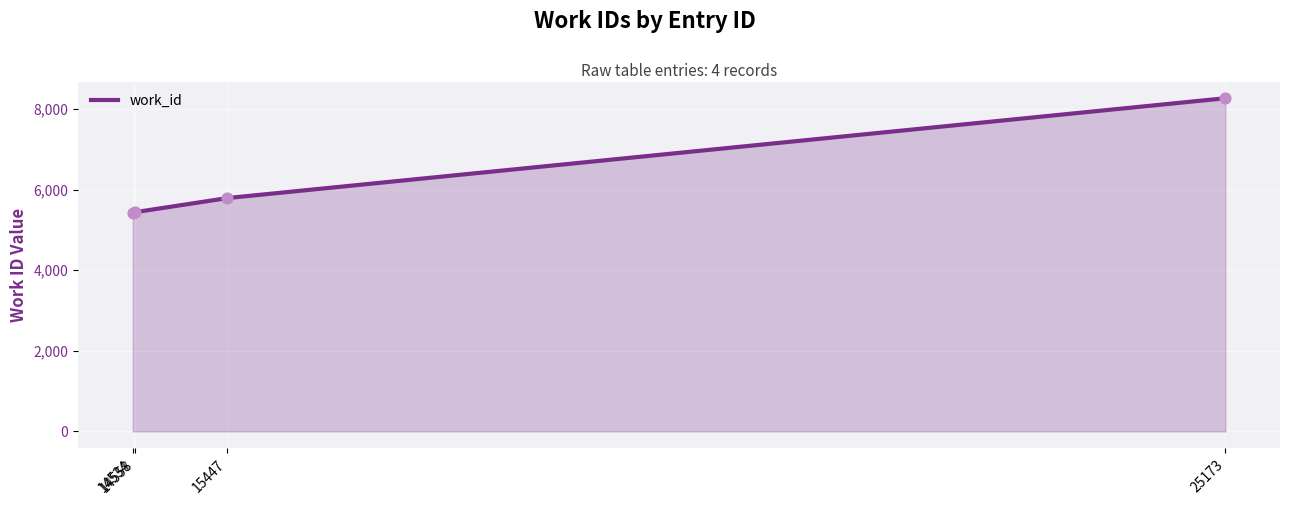

Between 14558 and 25173, which is larger?

25173